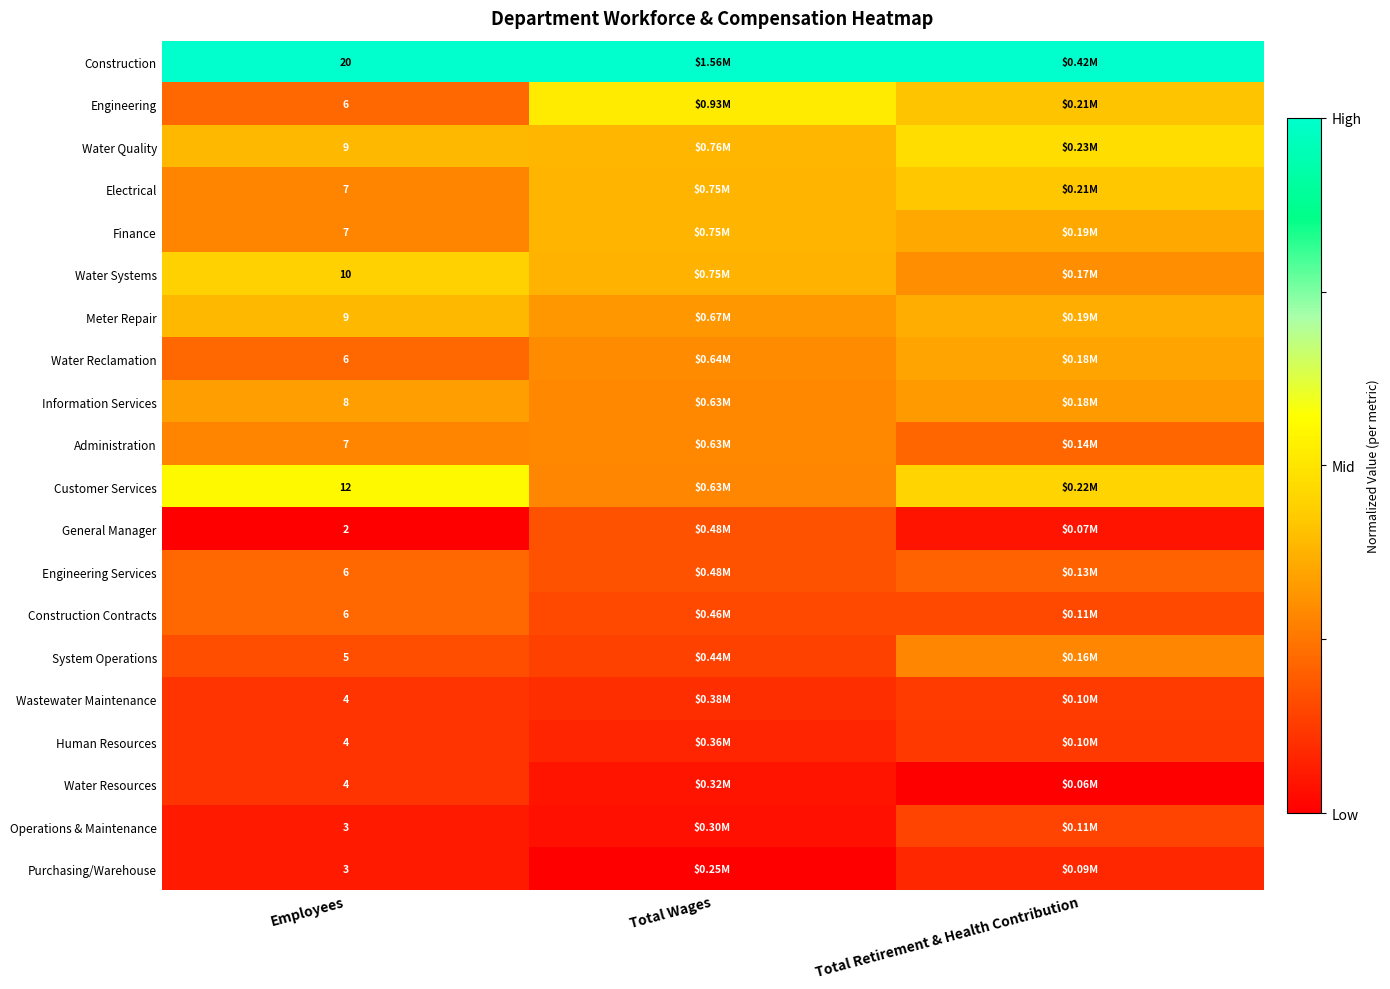

Rank the series at Employees from lowest to highest value.

General Manager, Operations & Maintenance, Purchasing/Warehouse, Wastewater Maintenance, Human Resources, Water Resources, System Operations, Engineering, Water Reclamation, Engineering Services, Construction Contracts, Electrical, Finance, Administration, Information Services, Water Quality, Meter Repair, Water Systems, Customer Services, Construction